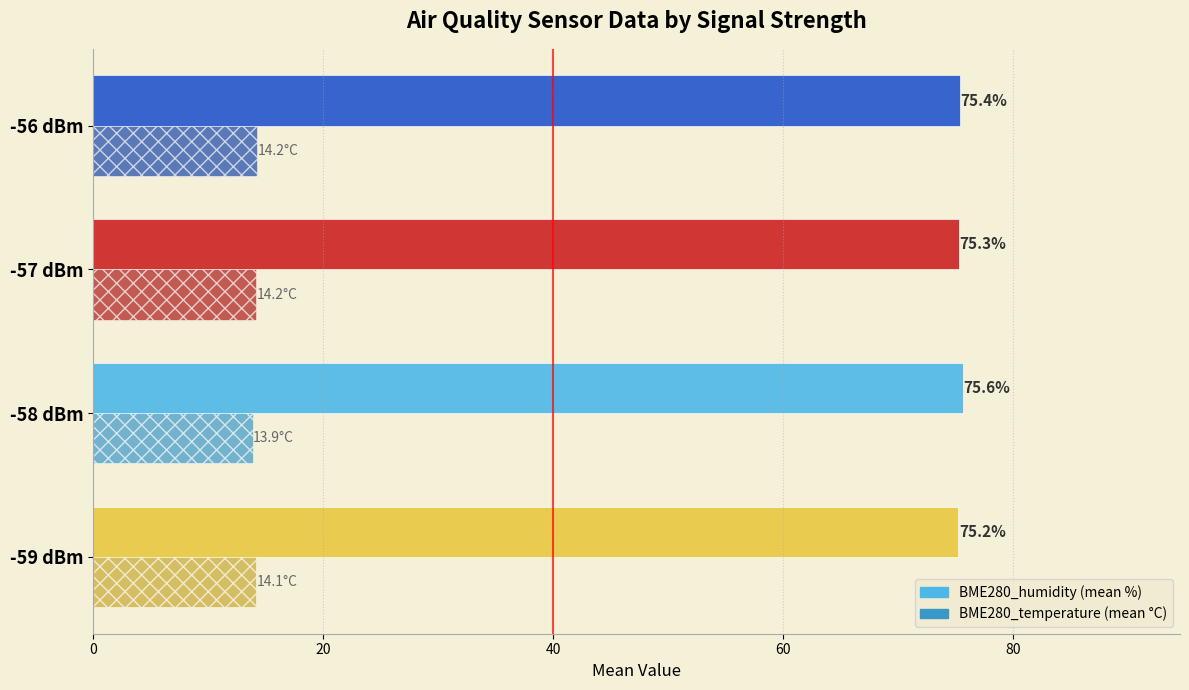

At which category is the sum across all series the highest?

-56 dBm